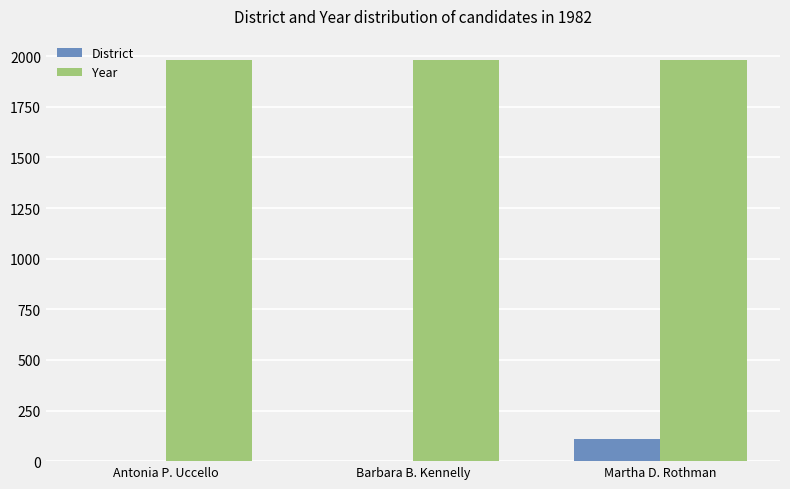

What is the spread (max minus min) of values at Martha D. Rothman?

1871